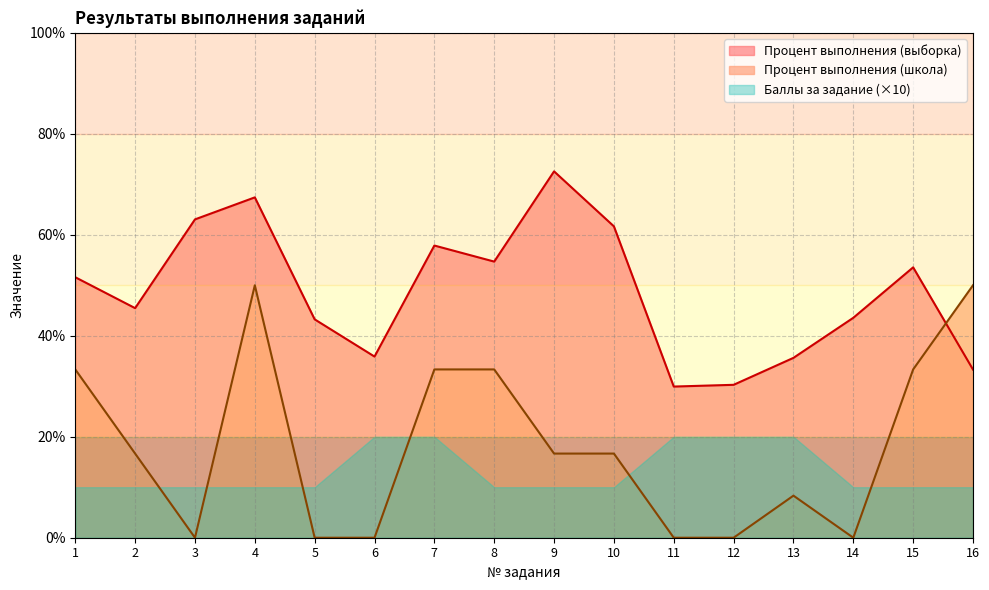

At 8, list the series in order from smallest to largest.

Баллы за задание (×10), Процент выполнения (школа), Процент выполнения (выборка)